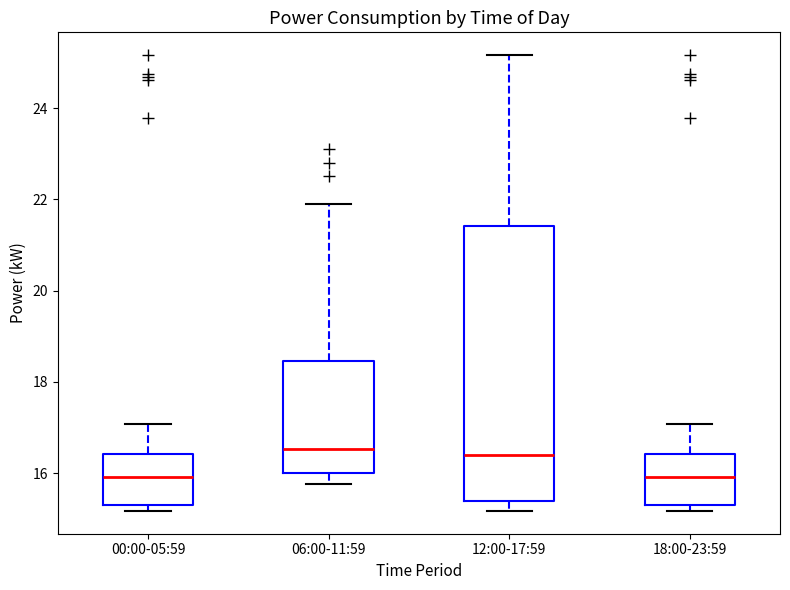

Where is the lower edge of the box for 00:00-05:59 on the y-axis? The values are not printed on the chart, so give them approximately, as read against the axis.

15.4